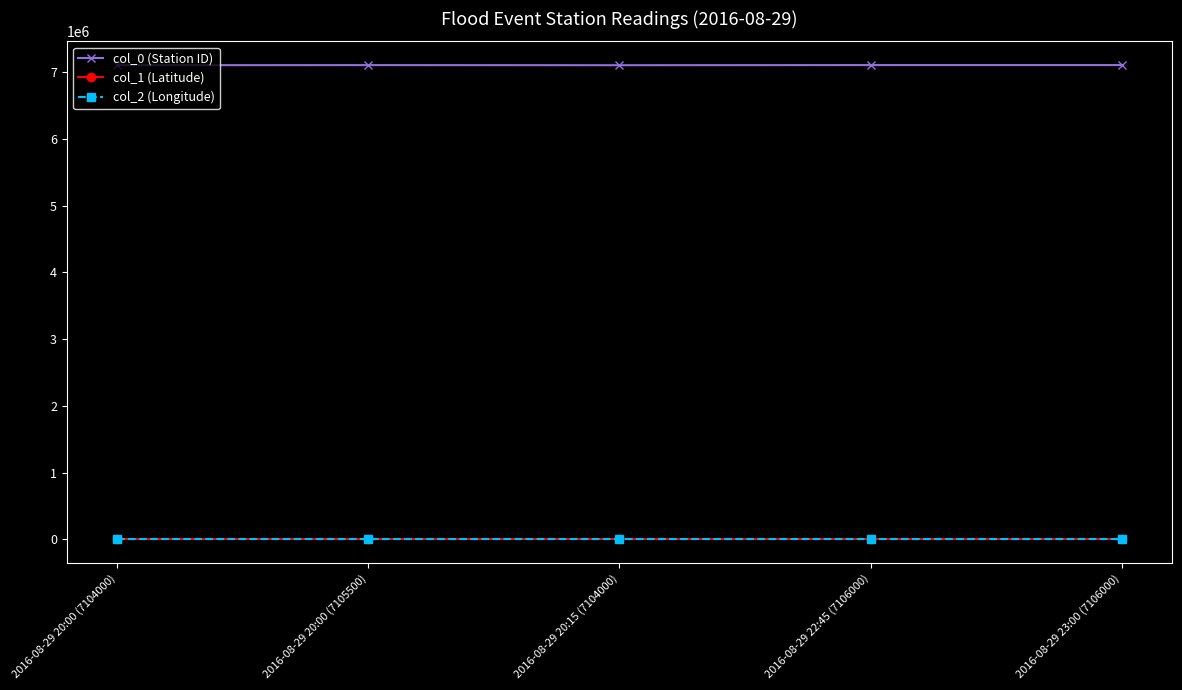

What is the greatest value displayed?

7106000.0